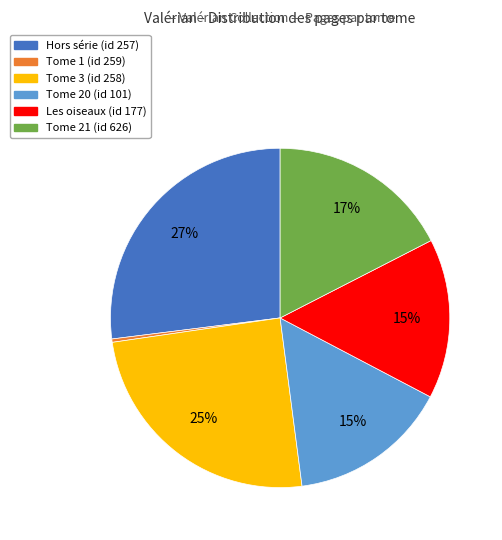

How many slices are in this pie chart?

6